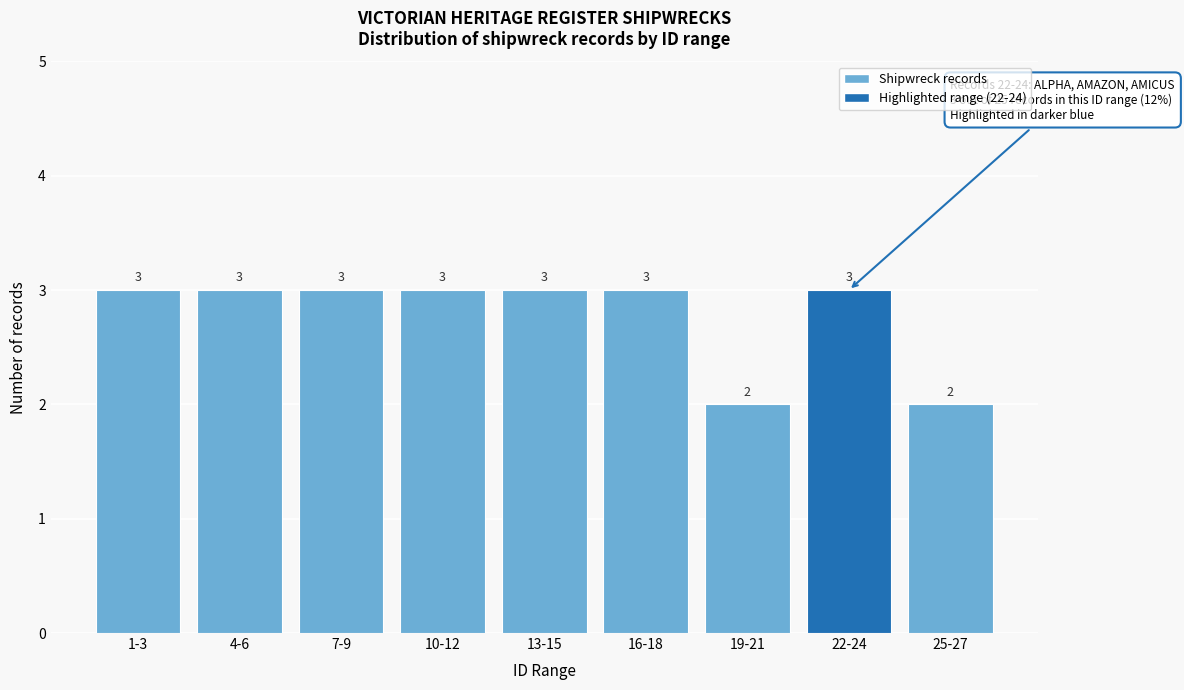

Reading left to right, transcribe all the data shown in this chart.

1-3=3	4-6=3	7-9=3	10-12=3	13-15=3	16-18=3	19-21=2	22-24=3	25-27=2